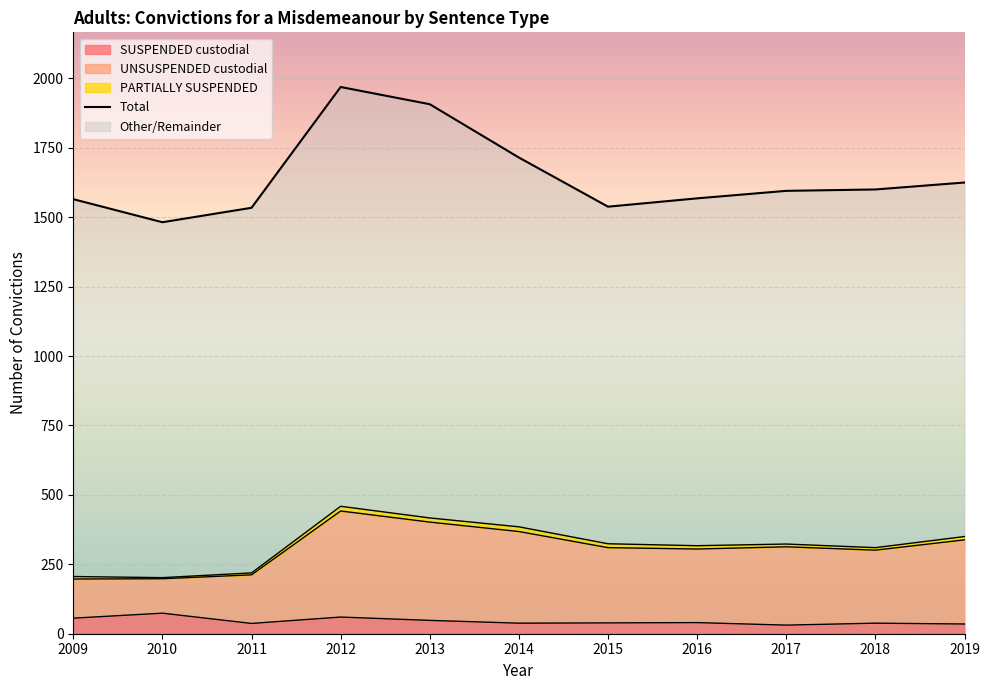

How many data points in Total are above 1595?

5